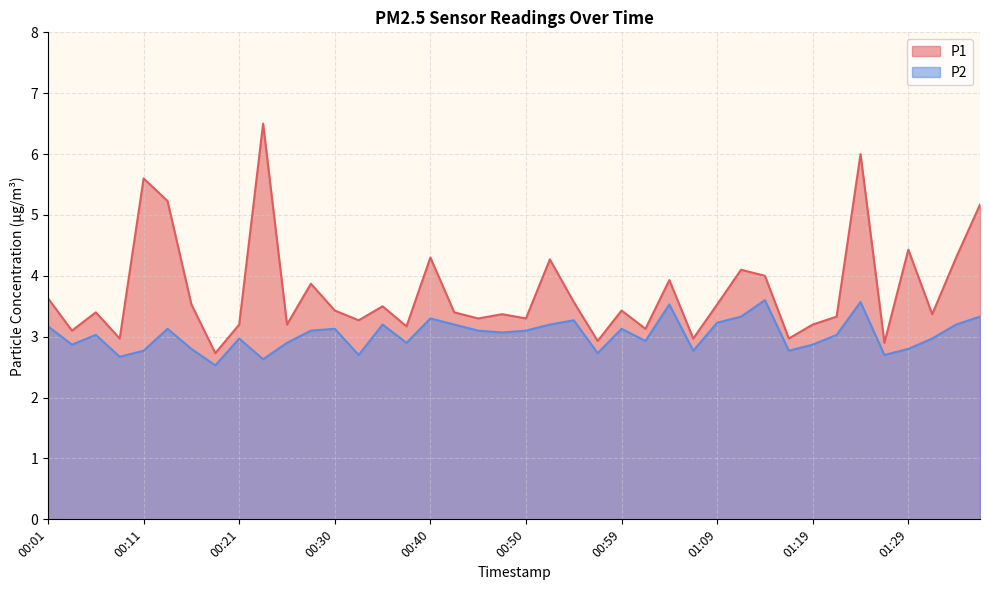

True or false: P1 has a value of 2.3 at 00:42.

False